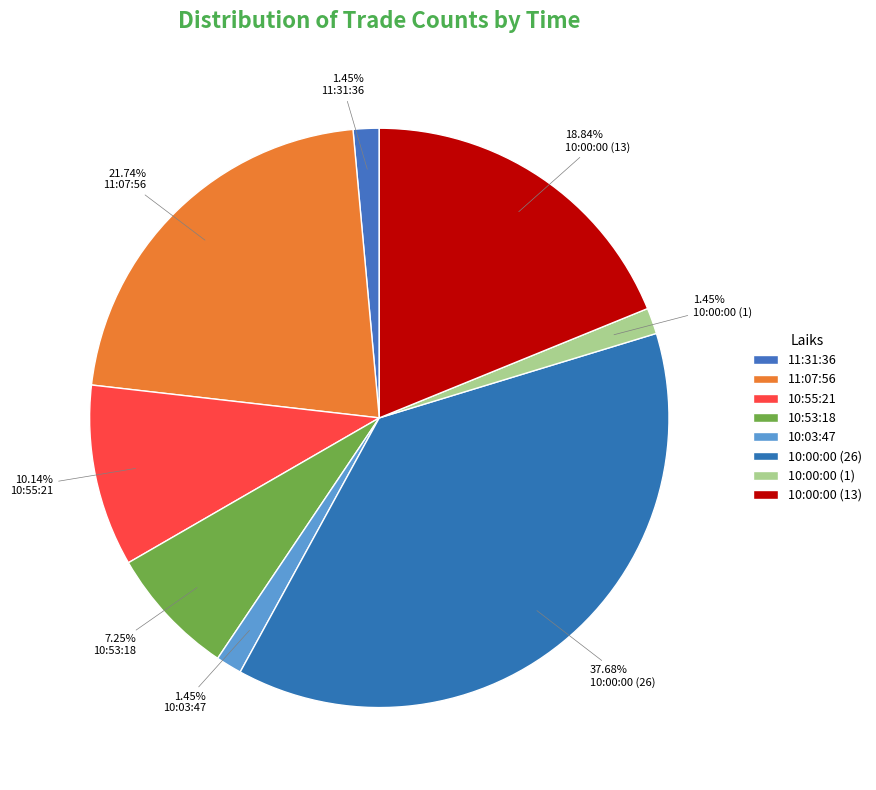

The 11:07:56 slice represents 22% of the pie. True or false?

True